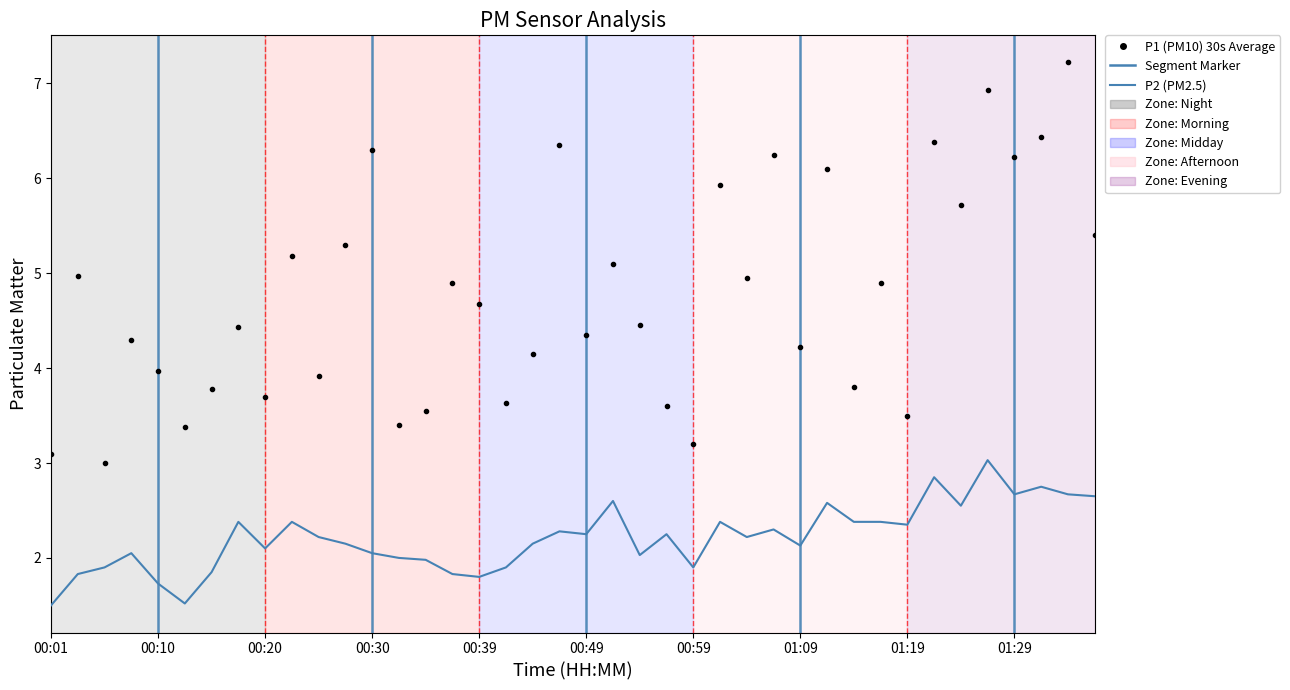

What is the difference between the maximum and minimum values in the P2 (PM2.5) series?

1.5